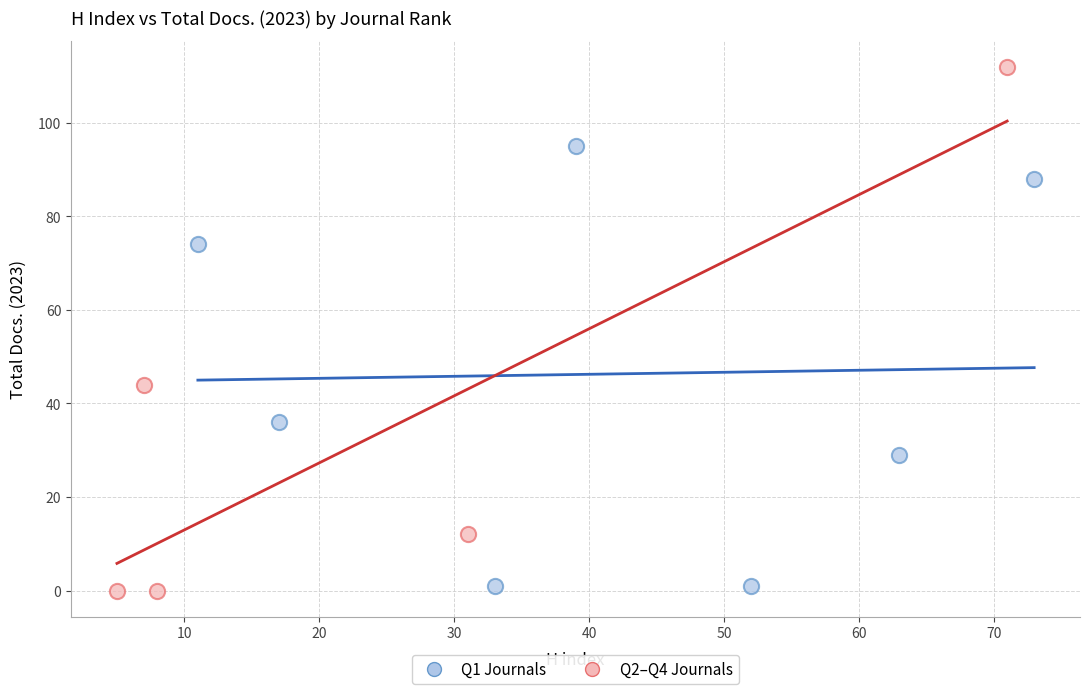

Which series reaches the maximum Y coordinate?

Q2–Q4 Journals